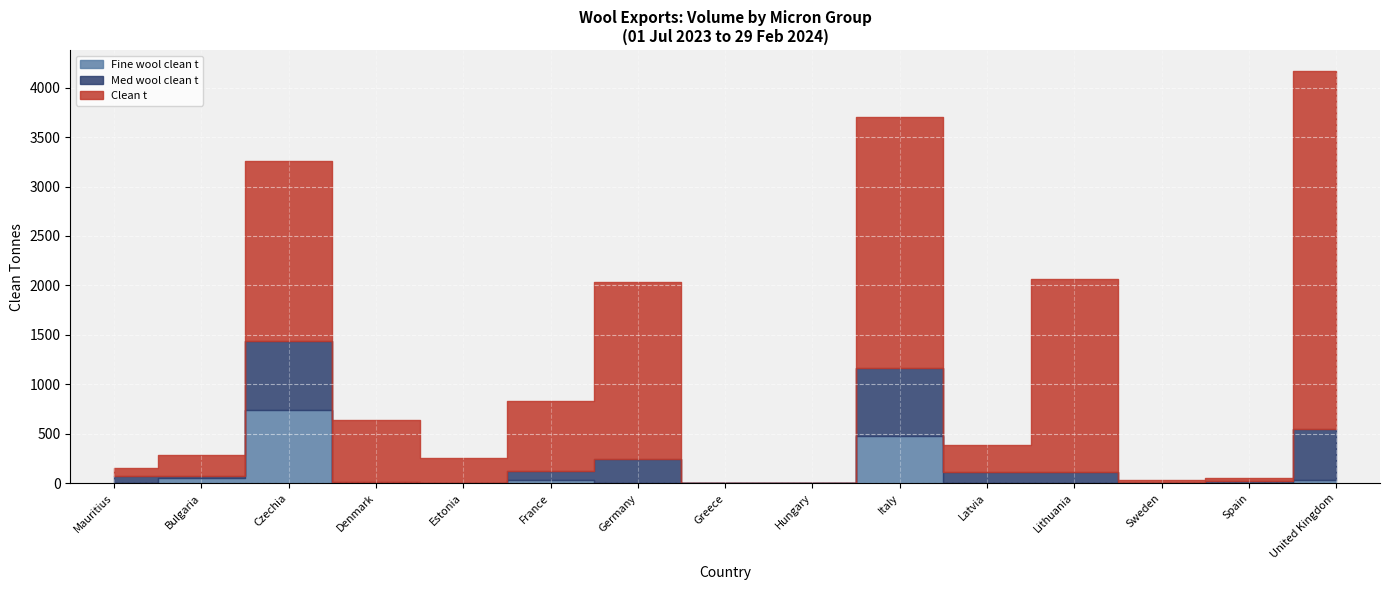

Reading left to right, list all the values displayed in this chart.

Fine wool clean t: Mauritius=0	Bulgaria=57	Czechia=737	Denmark=1	Estonia=0	France=38	Germany=0	Greece=0	Hungary=0	Italy=475	Latvia=0	Lithuania=0	Sweden=0	Spain=0	United Kingdom=37
Med wool clean t: Mauritius=77	Bulgaria=15	Czechia=706	Denmark=10	Estonia=0	France=88	Germany=245	Greece=0	Hungary=0	Italy=689	Latvia=117	Lithuania=117	Sweden=0	Spain=20	United Kingdom=509
Clean t: Mauritius=77	Bulgaria=210	Czechia=1818	Denmark=633	Estonia=253	France=703	Germany=1792	Greece=0	Hungary=0	Italy=2540	Latvia=274	Lithuania=1951	Sweden=39	Spain=39	United Kingdom=3625